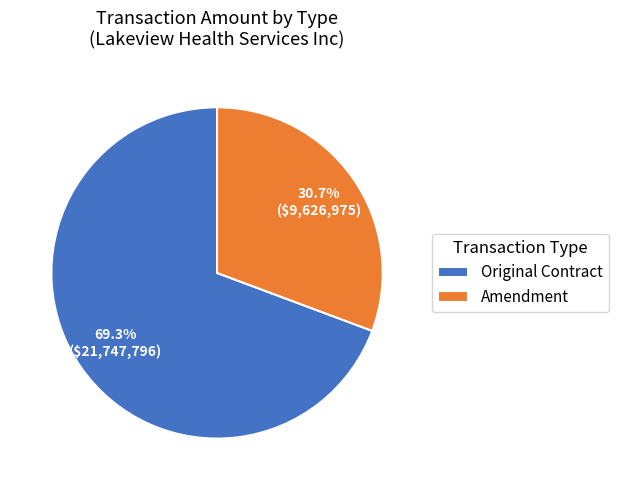

What percentage is NOT represented by Amendment?

69.3%